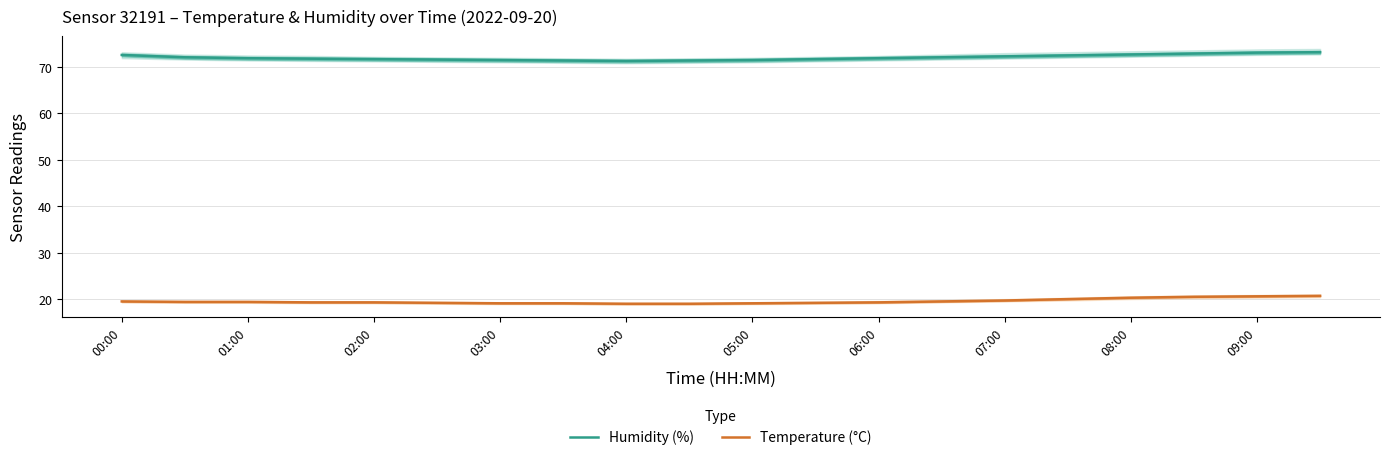

Rank the series at 15 from lowest to highest value.

Temperature (°C), Humidity (%)